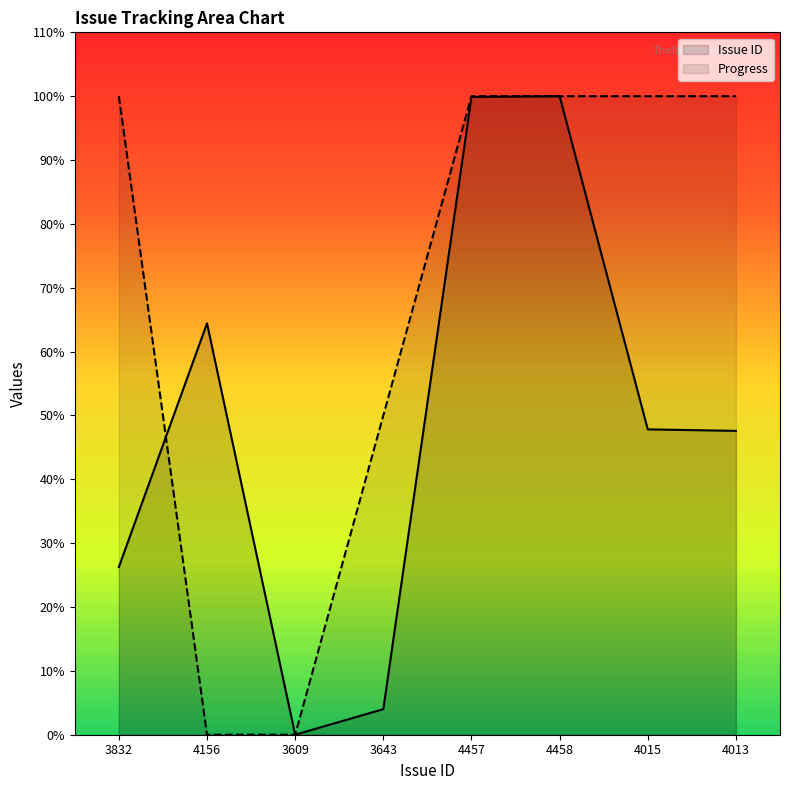

Is the value of Issue ID at 4015 greater than the value of Progress at 4156?

Yes